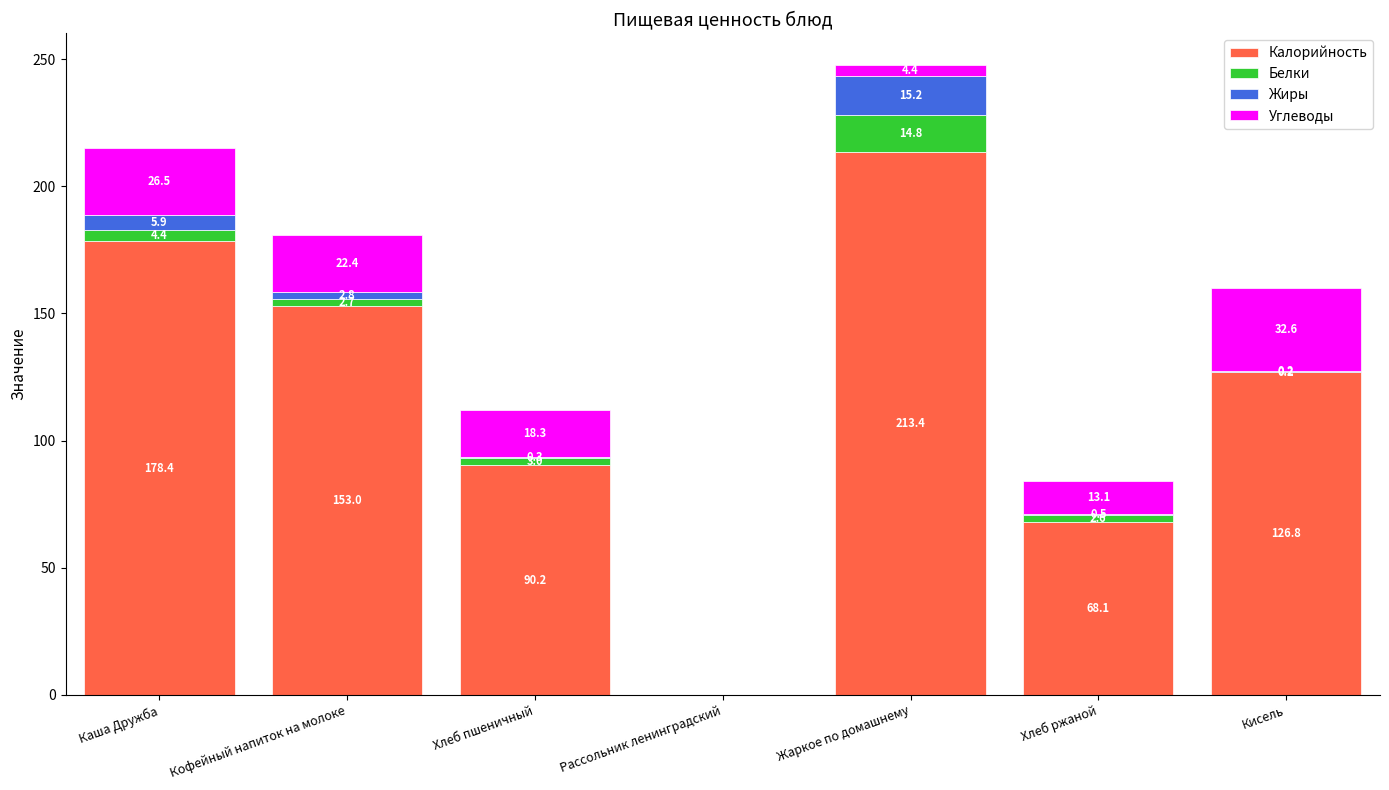

Are the bars horizontal?

No